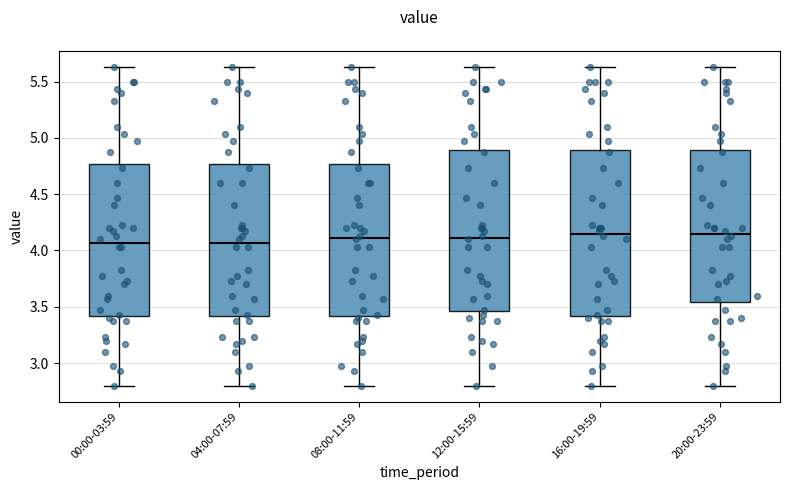

Where does the lower whisker of the box for 16:00-19:59 end on the y-axis? The values are not printed on the chart, so give them approximately, as read against the axis.

2.80